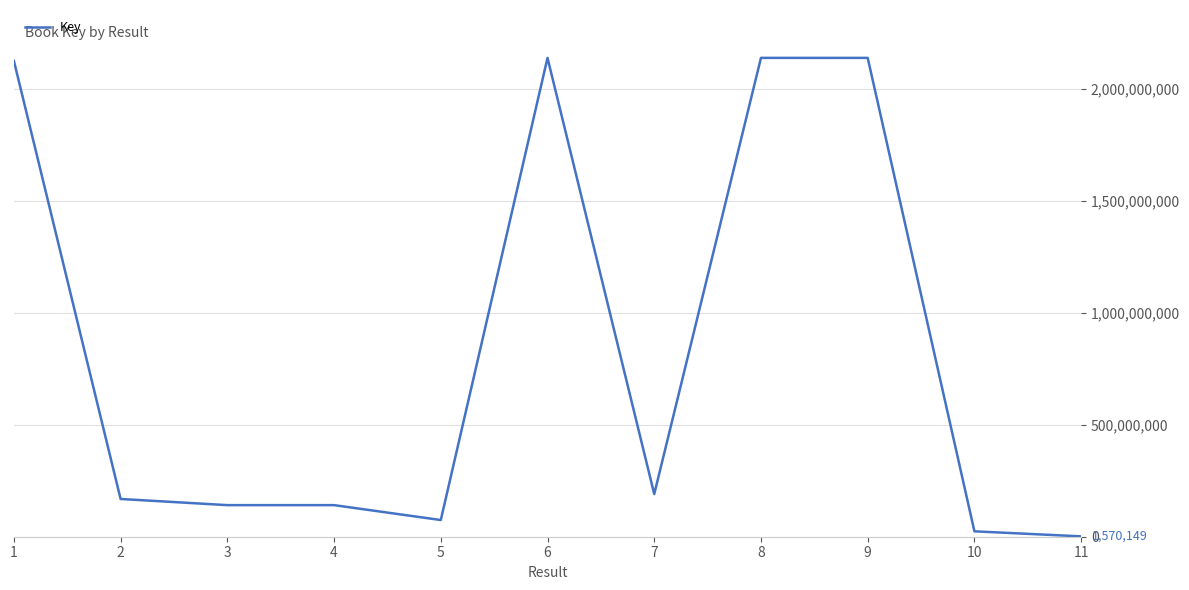

The value at 9 is 1492819008. True or false?

False